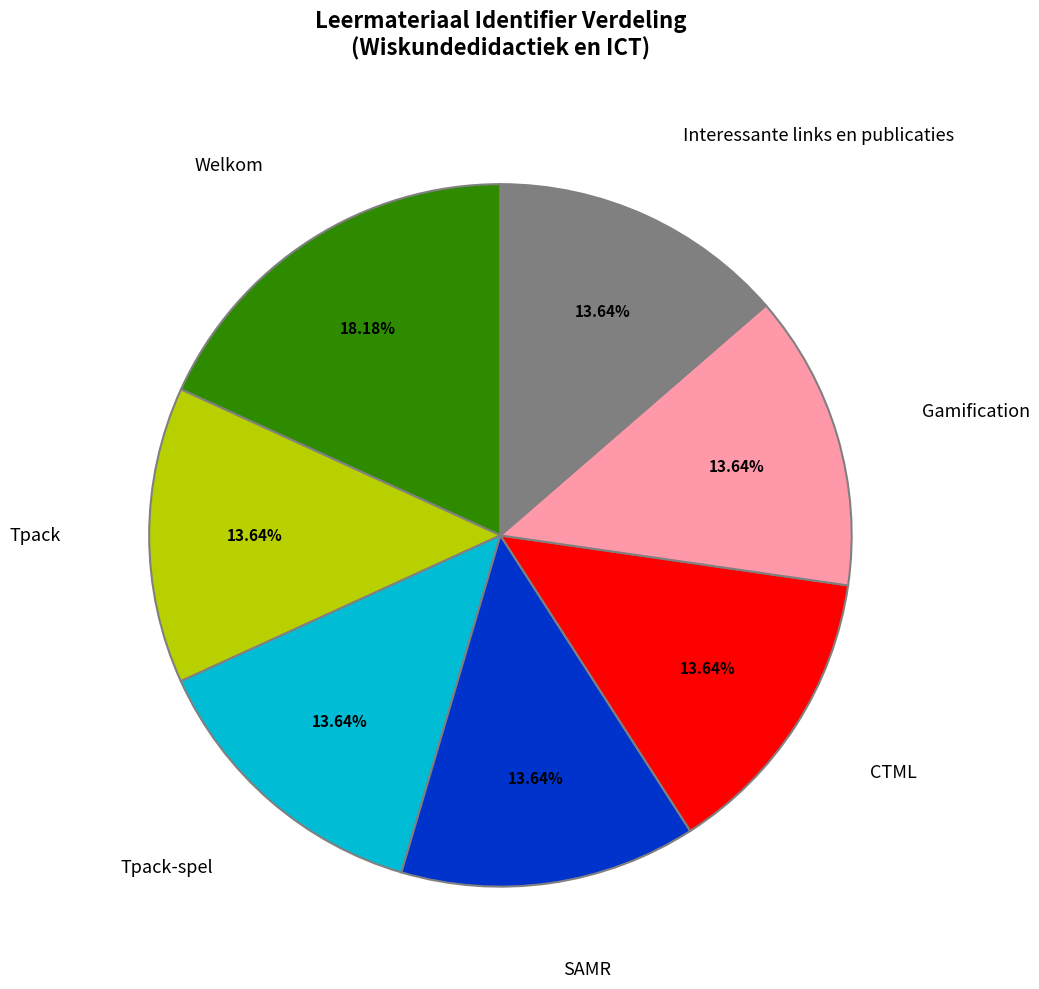

Is there a majority slice in this chart?

No